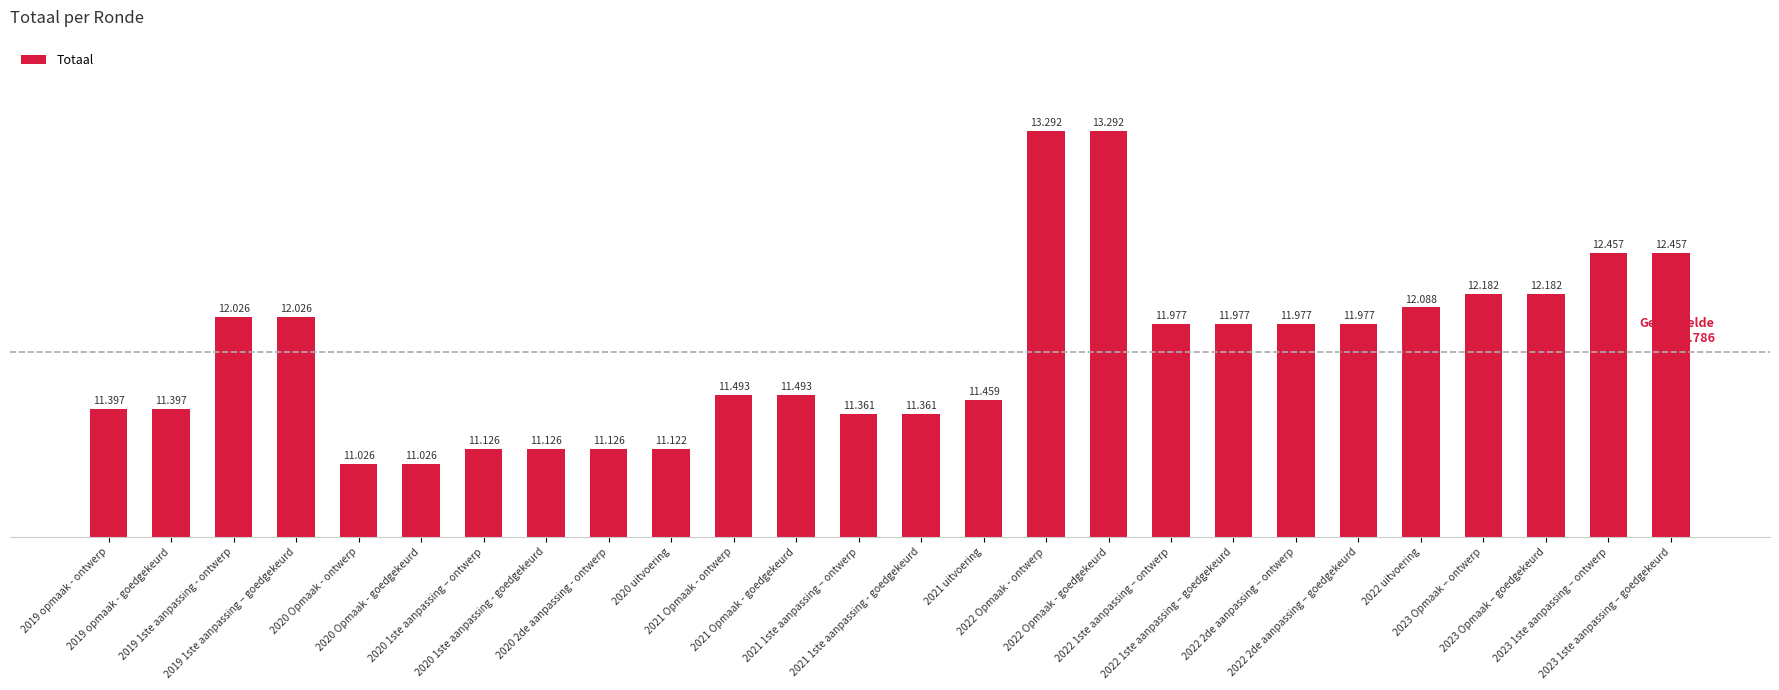

What is the label of the 22nd bar from the right?

2020 Opmaak - ontwerp